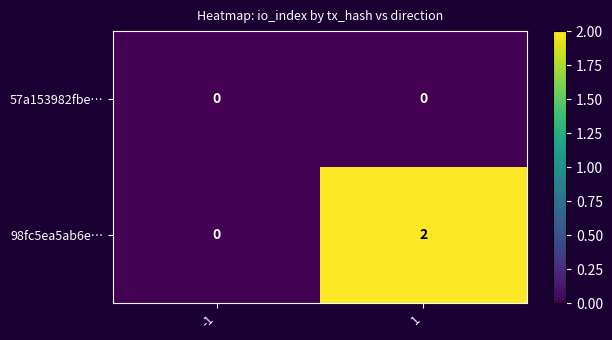

List the series in order of their overall mean, lowest first.

57a153982fbe…, 98fc5ea5ab6e…